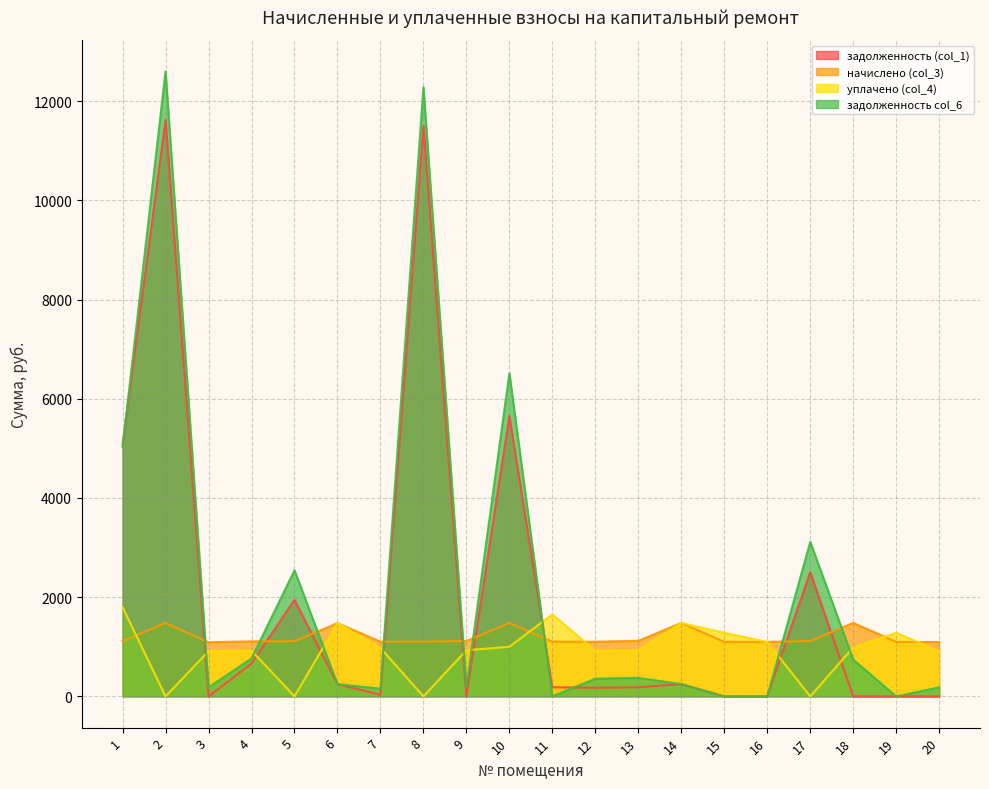

What is the sum of all задолженность col_6 values?

45519.3